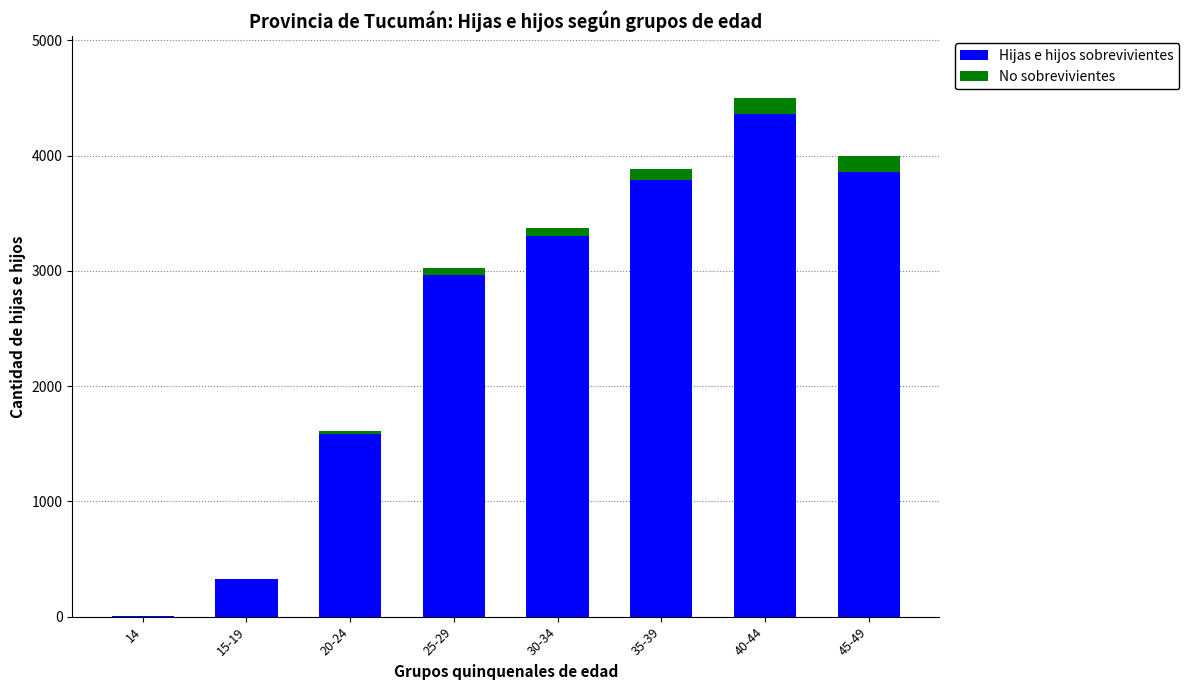

Reading right to left, transcribe the values for Hijas e hijos sobrevivientes.

45-49=3861	40-44=4362	35-39=3785	30-34=3299	25-29=2964	20-24=1588	15-19=323	14=8